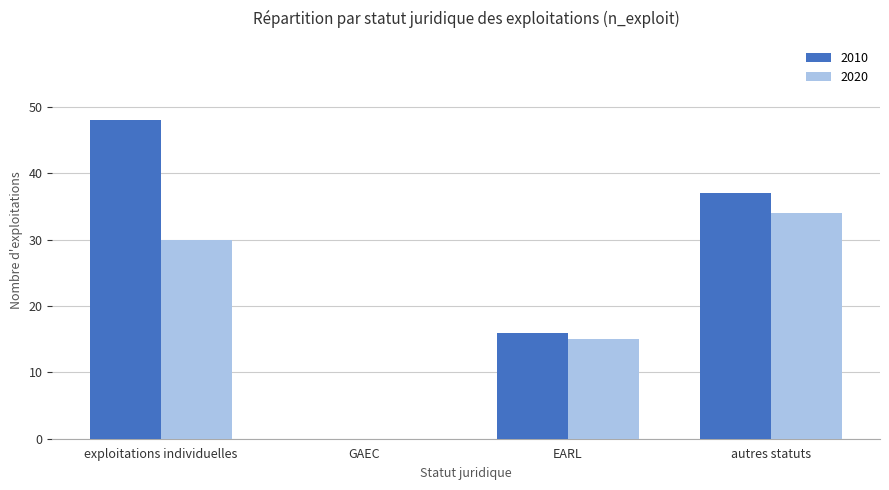

What is the maximum value for 2020?

34